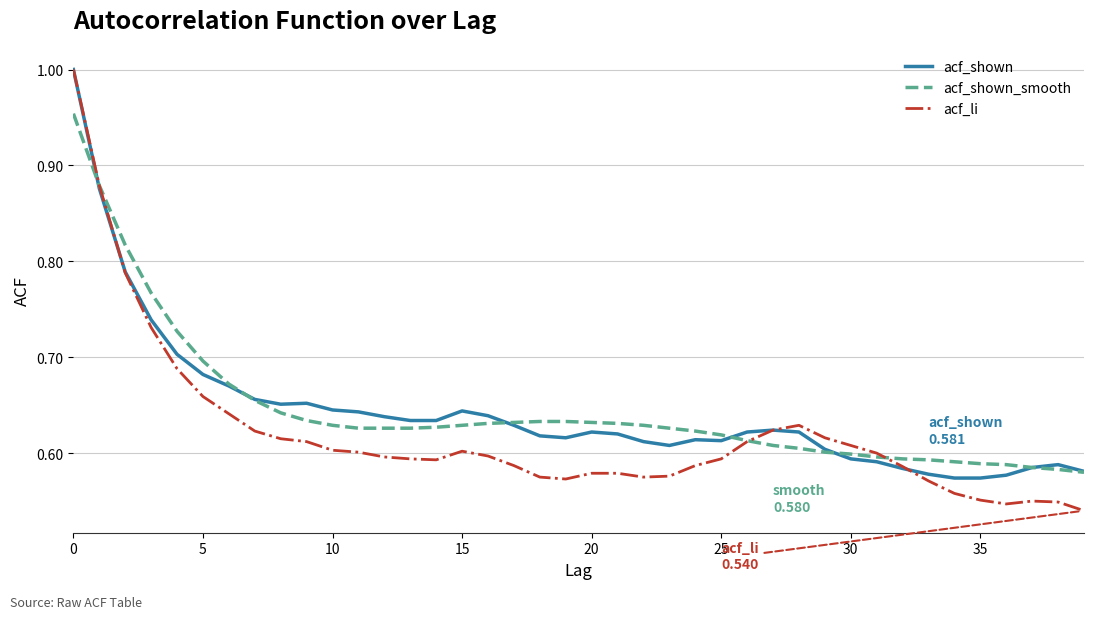

Which series has the widest spread of values?

acf_li